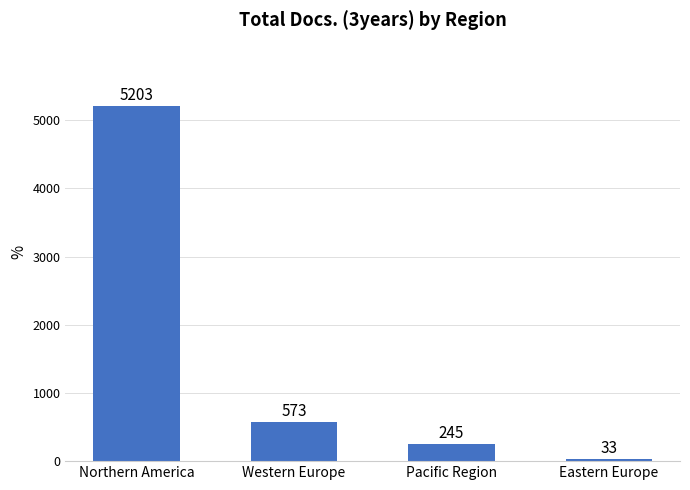

True or false: the data shows 573 at Western Europe.

True